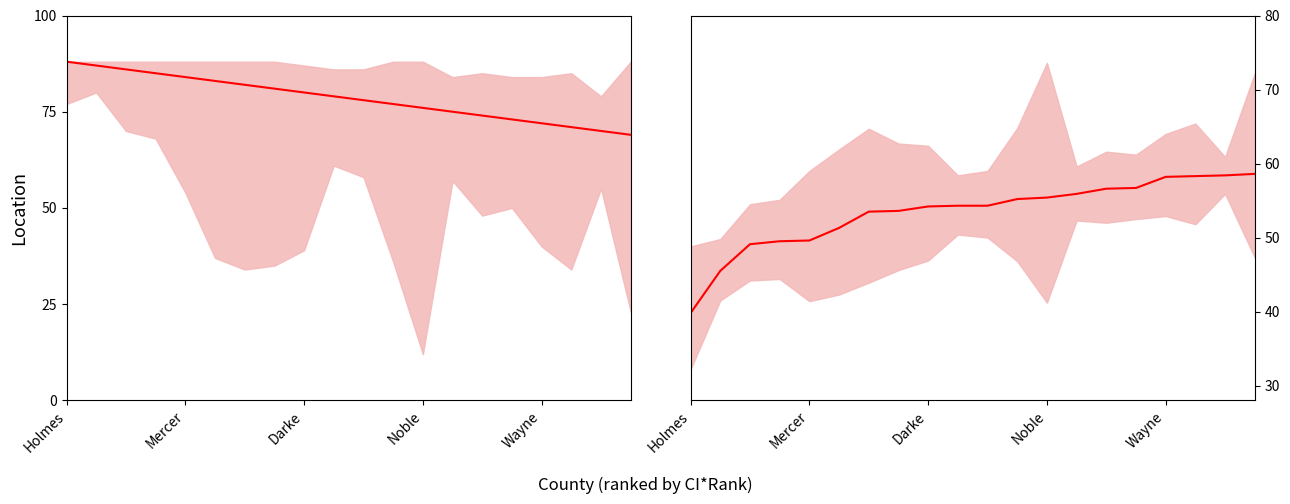

How many lines are shown in the chart?

2